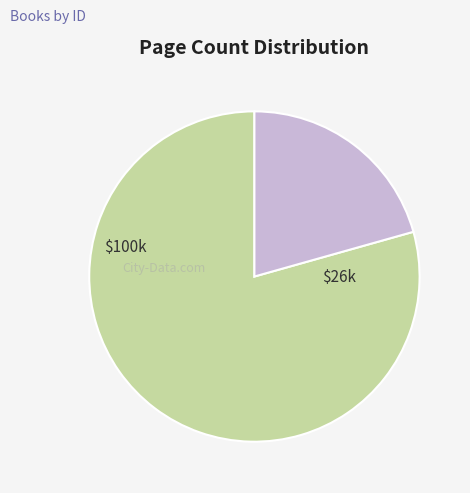

Does any single category account for the majority?

Yes